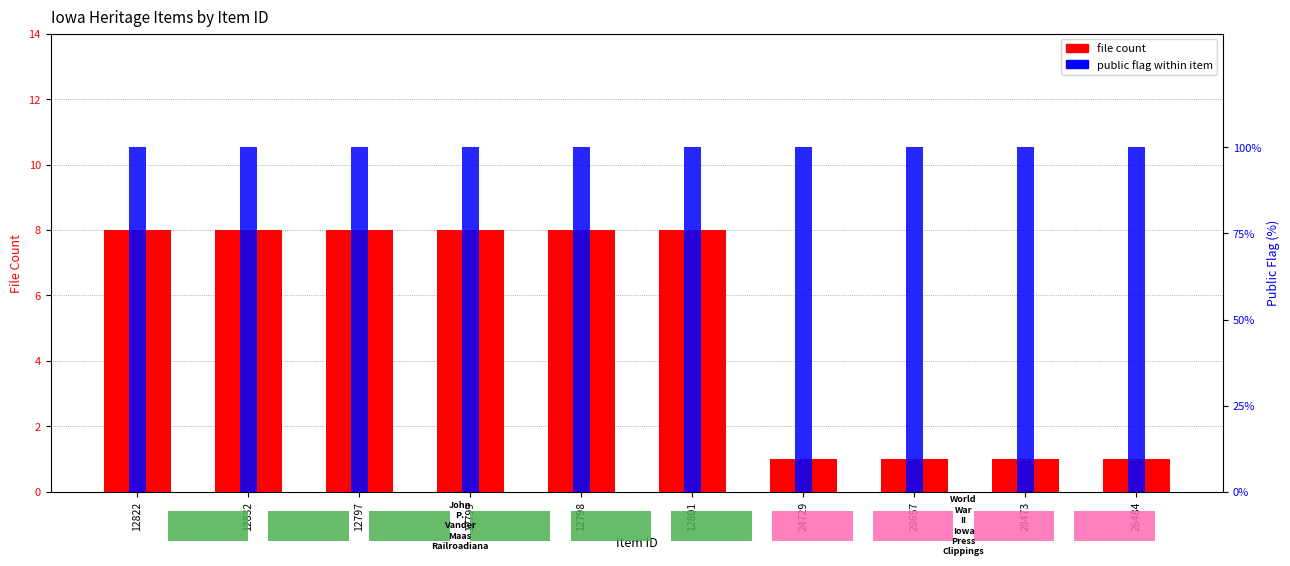

Which series has the largest range (max minus min)?

file count